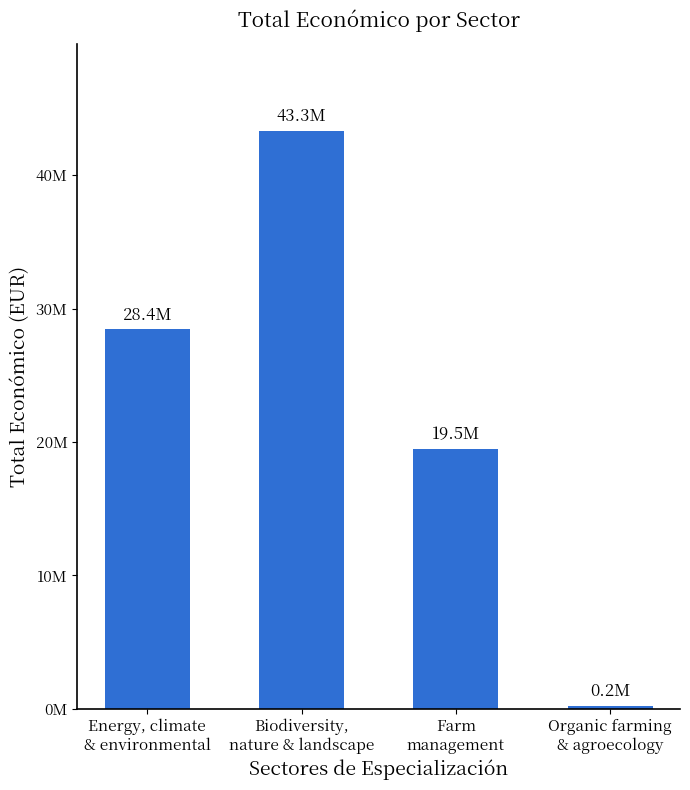

Does the chart contain stacked bars?

No